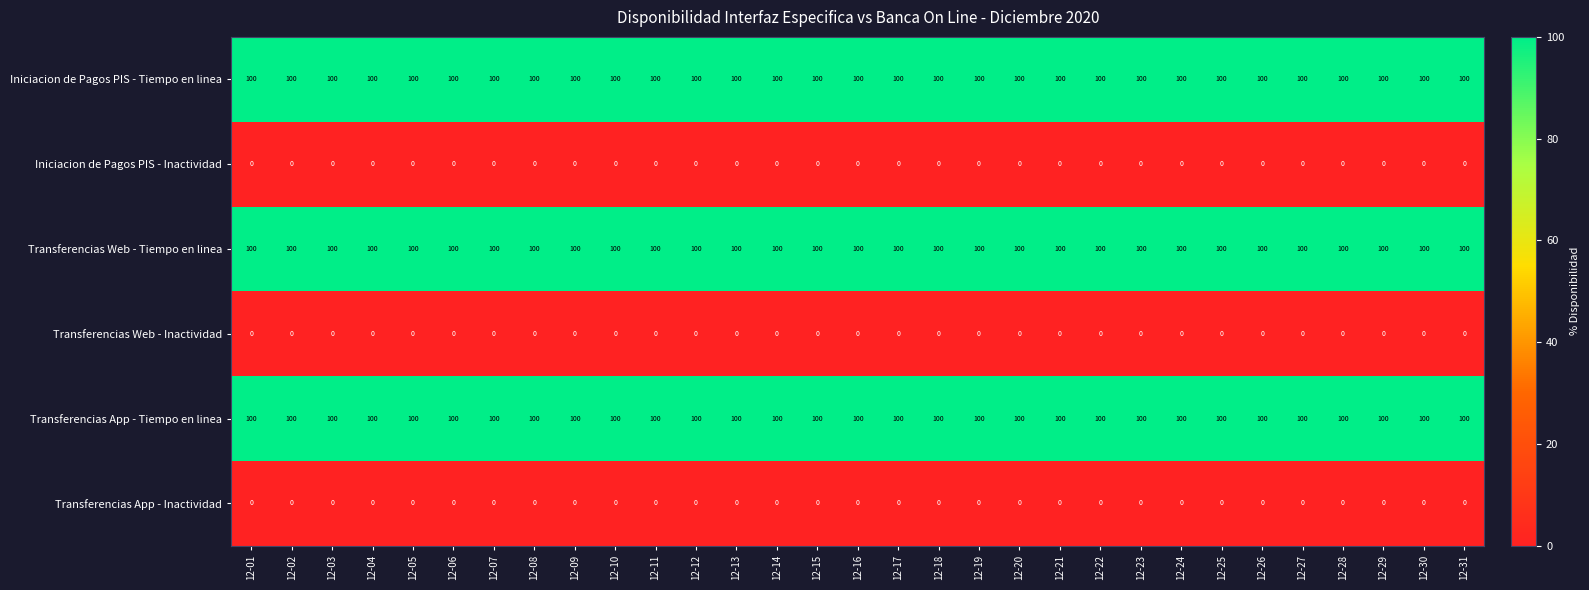

Is it true that Transferencias Web - Tiempo en linea equals 100 at 12-30?

True